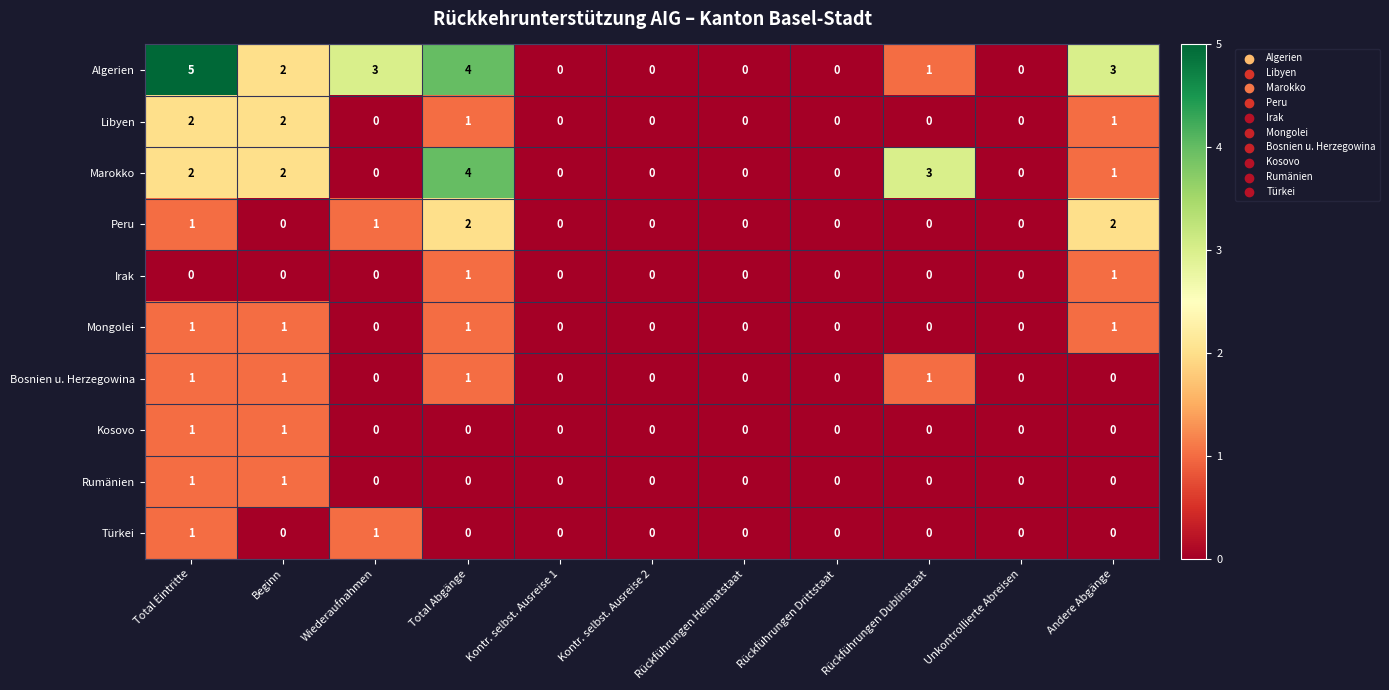

The value of Türkei at Andere Abgänge is 1. True or false?

False